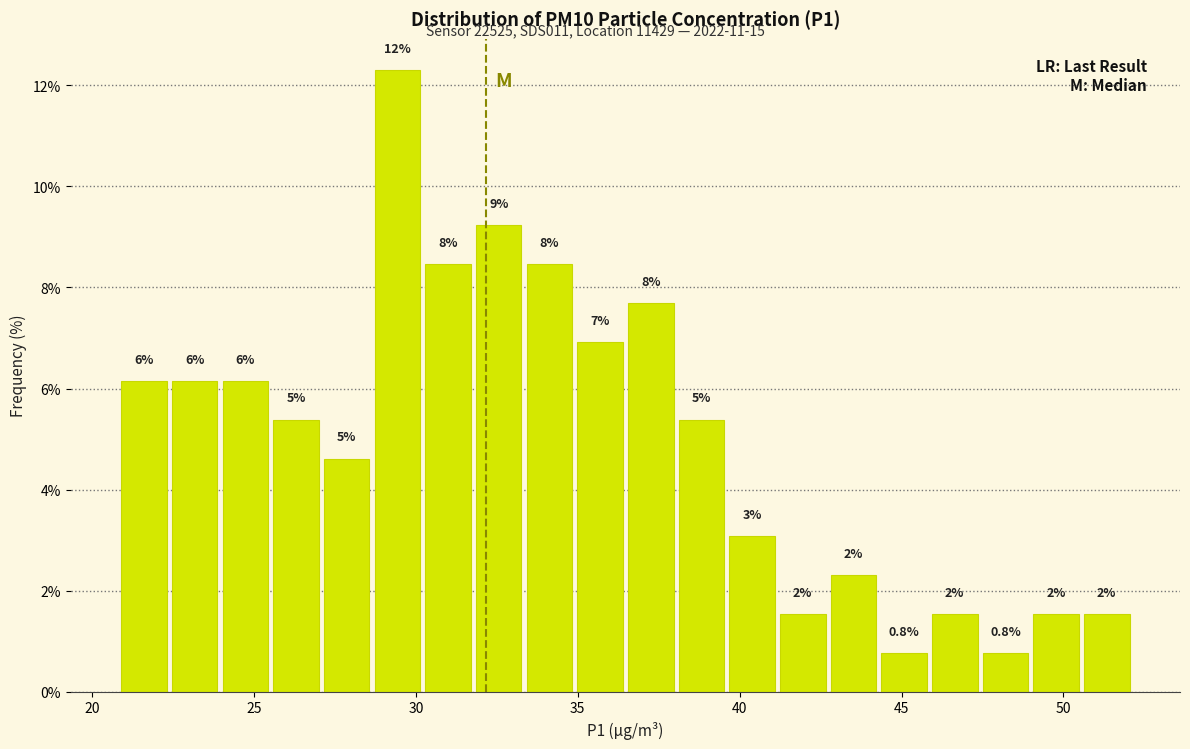

Around what value on the x-axis is the tallest bar? Give the approximate position of its centre, as read against the axis.

29.5